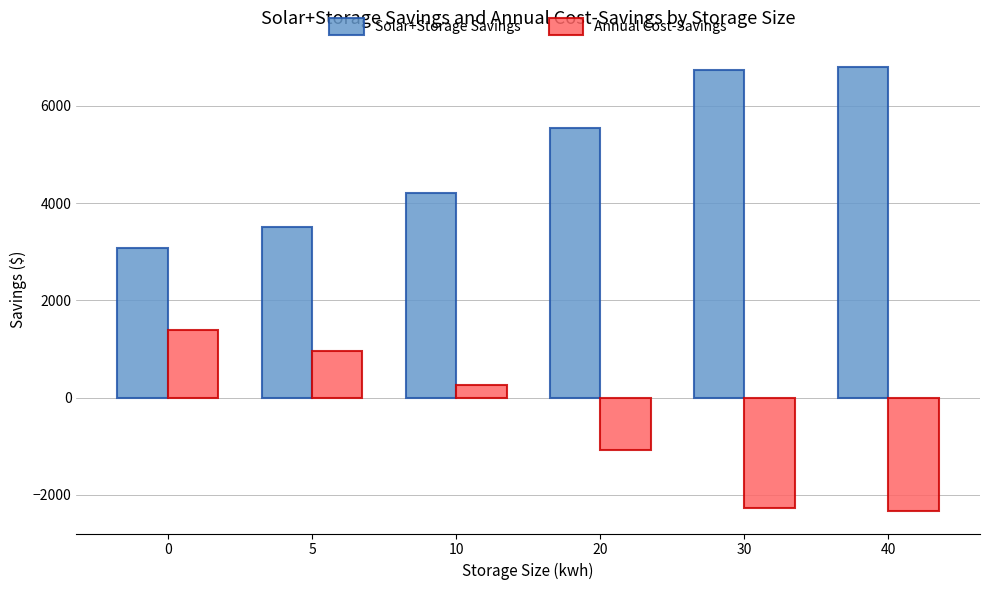

What is the lowest value of the Solar+Storage Savings series?

3080.0